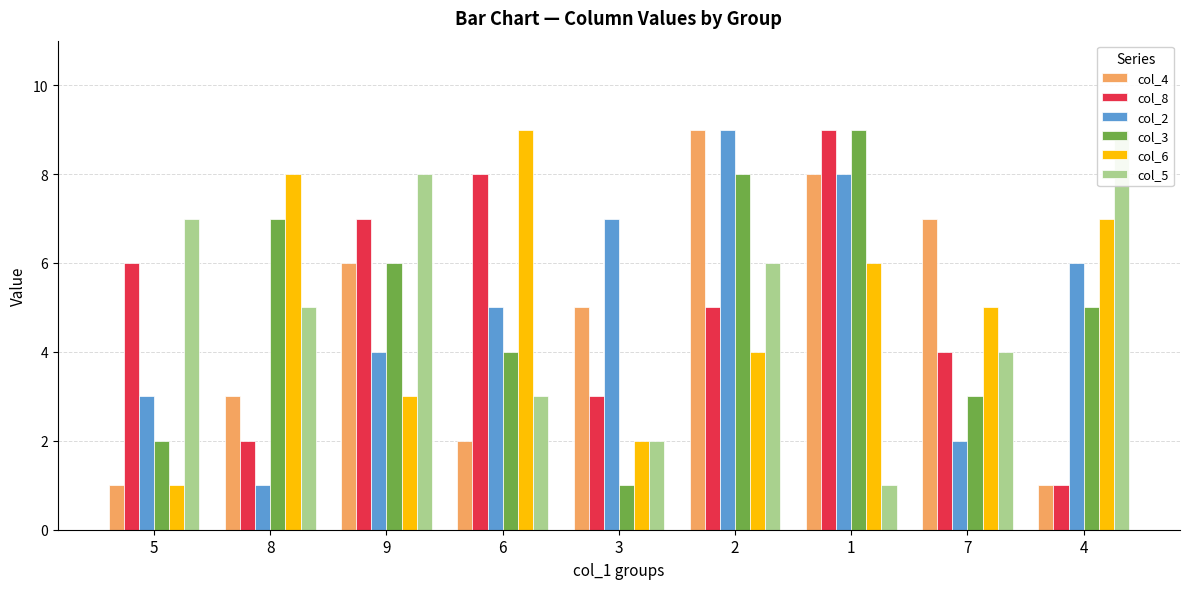

What is the value of the col_8 bar at the 8th from the left?

4